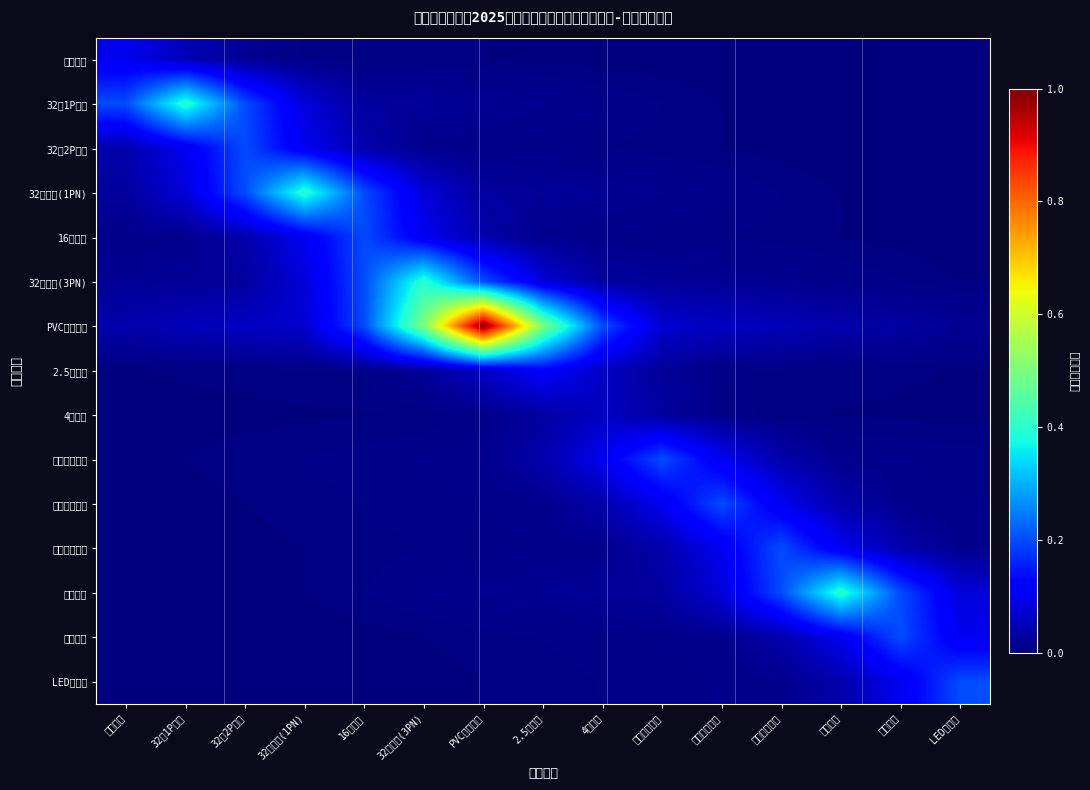

Which series has the largest range (max minus min)?

PVC电线线槽